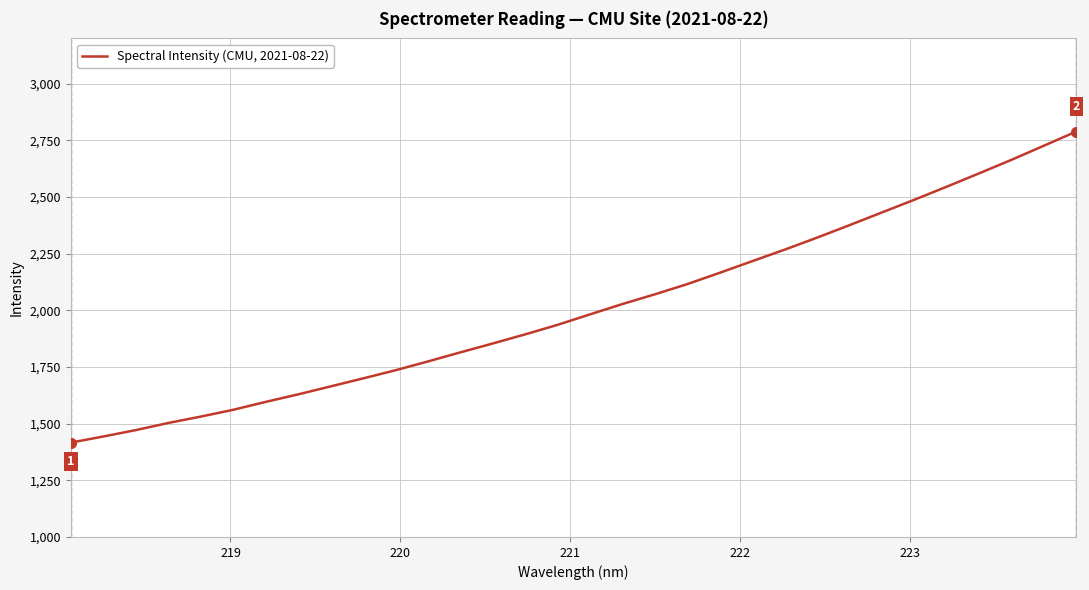

What is the maximum value shown in the chart?

2789.2